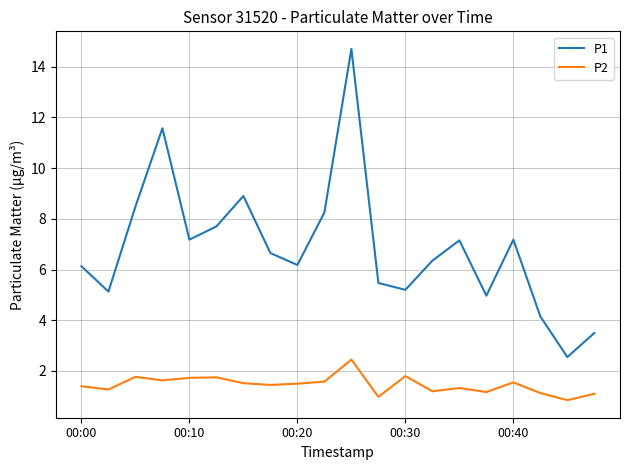

How many interior local peaks does the P1 series have?

5